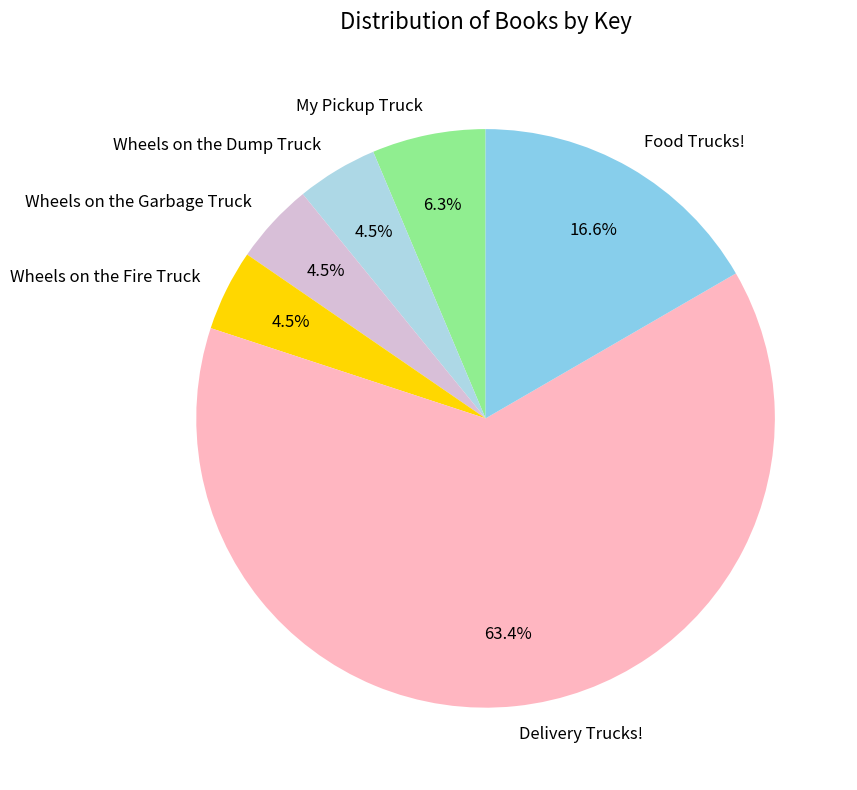

Between My Pickup Truck and Wheels on the Garbage Truck, which is larger?

My Pickup Truck